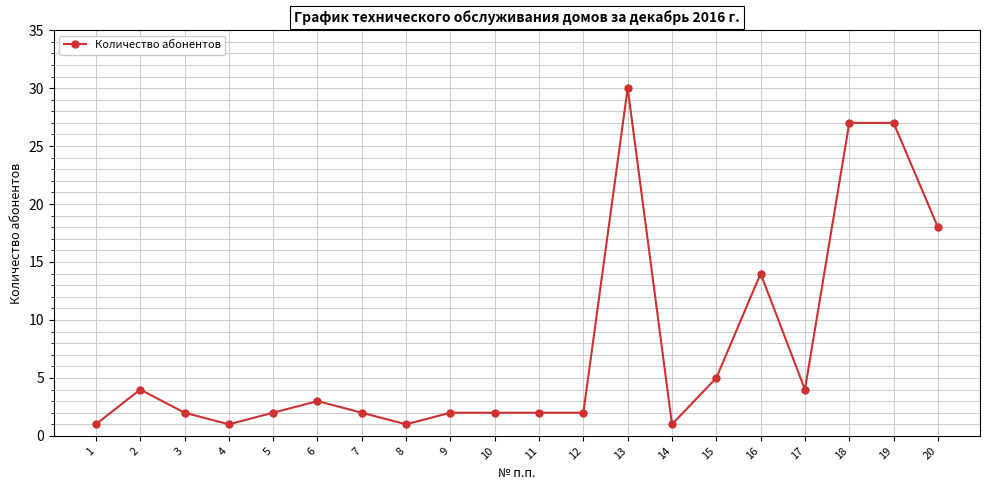

What is the greatest value displayed?

30